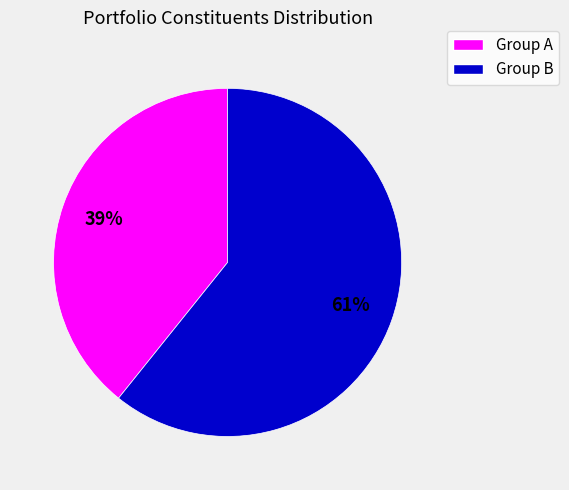

Is there any slice that represents more than half of the pie?

Yes